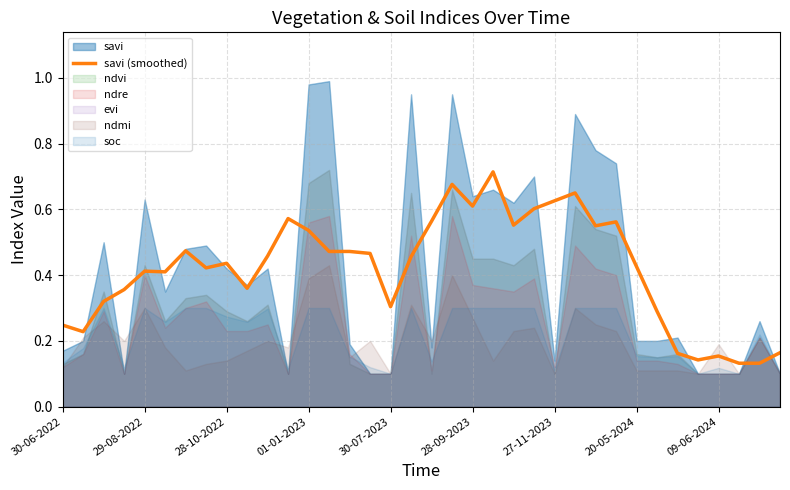

Reading left to right, list all the values displayed in this chart.

0.2	0.2	0.3	0.4	0.4	0.4	0.5	0.4	0.4	0.4	0.5	0.6	0.5	0.5	0.5	0.5	0.3	0.5	0.6	0.7	0.6	0.7	0.6	0.6	0.6	0.6	0.5	0.6	0.4	0.3	0.2	0.1	0.2	0.1	0.1	0.2